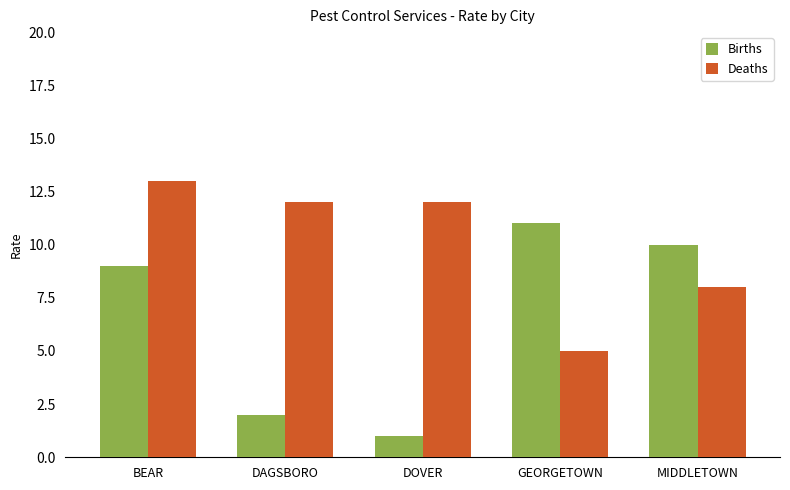

How many values in the Deaths series are below 12?

2